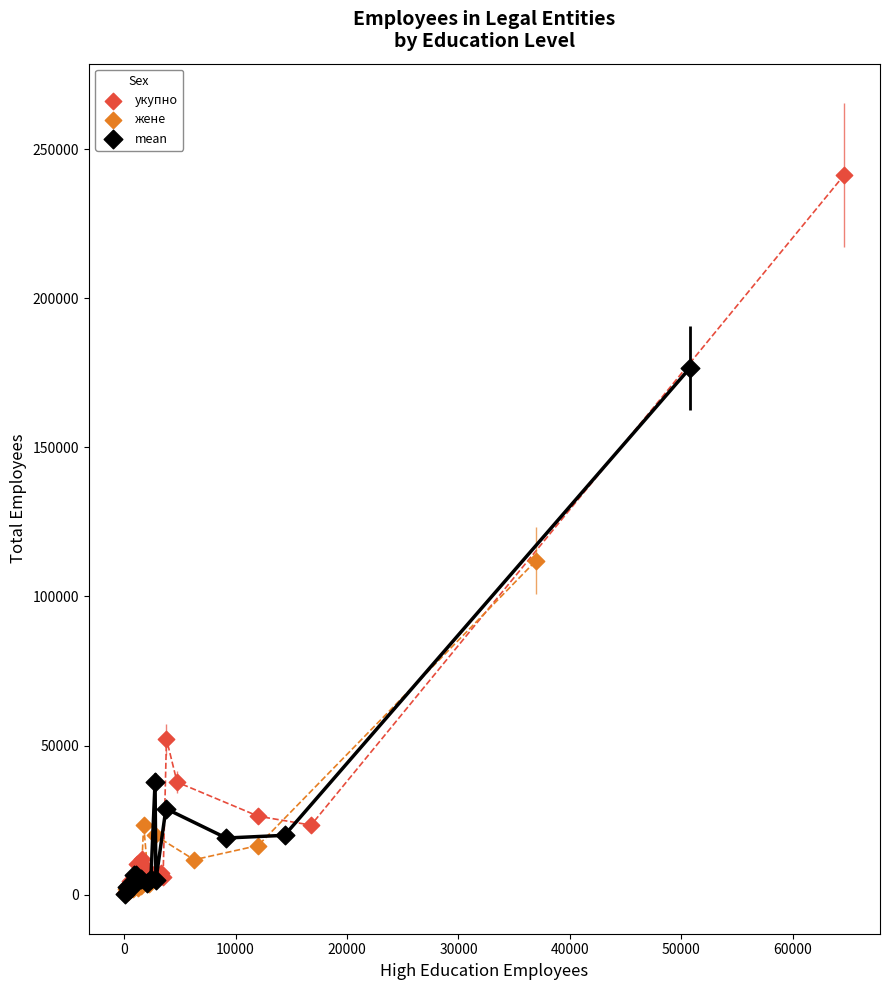

Which series has the largest Y range (max minus min)?

укупно